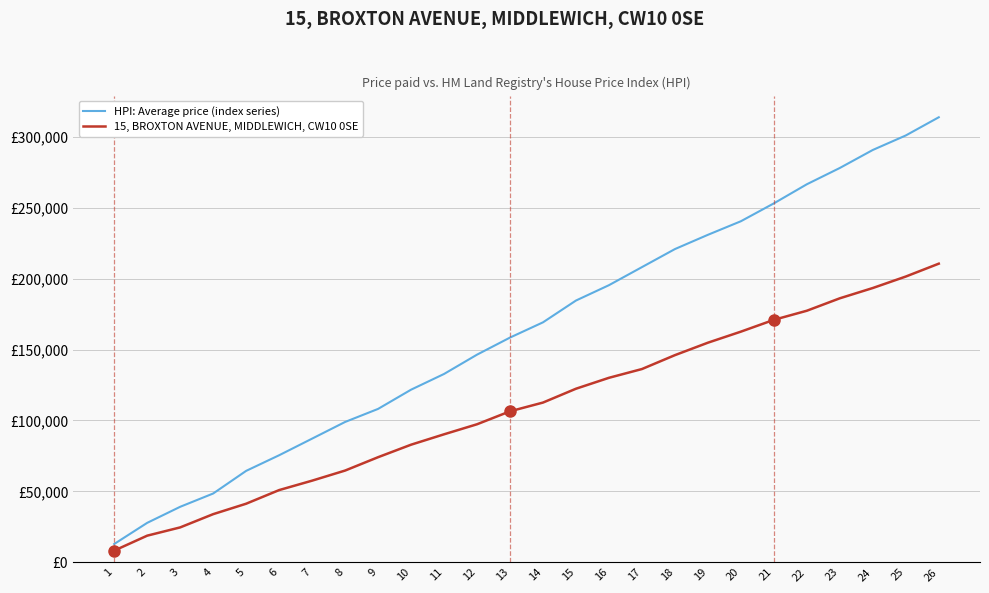

What are all the series names shown in the legend?

HPI: Average price (index series), 15, BROXTON AVENUE, MIDDLEWICH, CW10 0SE